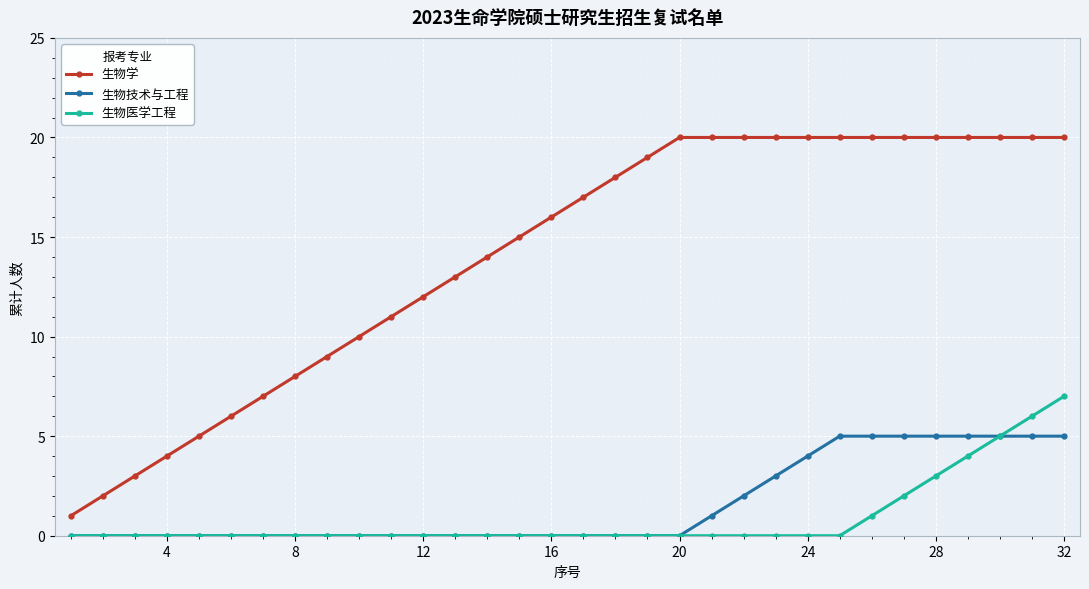

Which series has the widest spread of values?

生物学